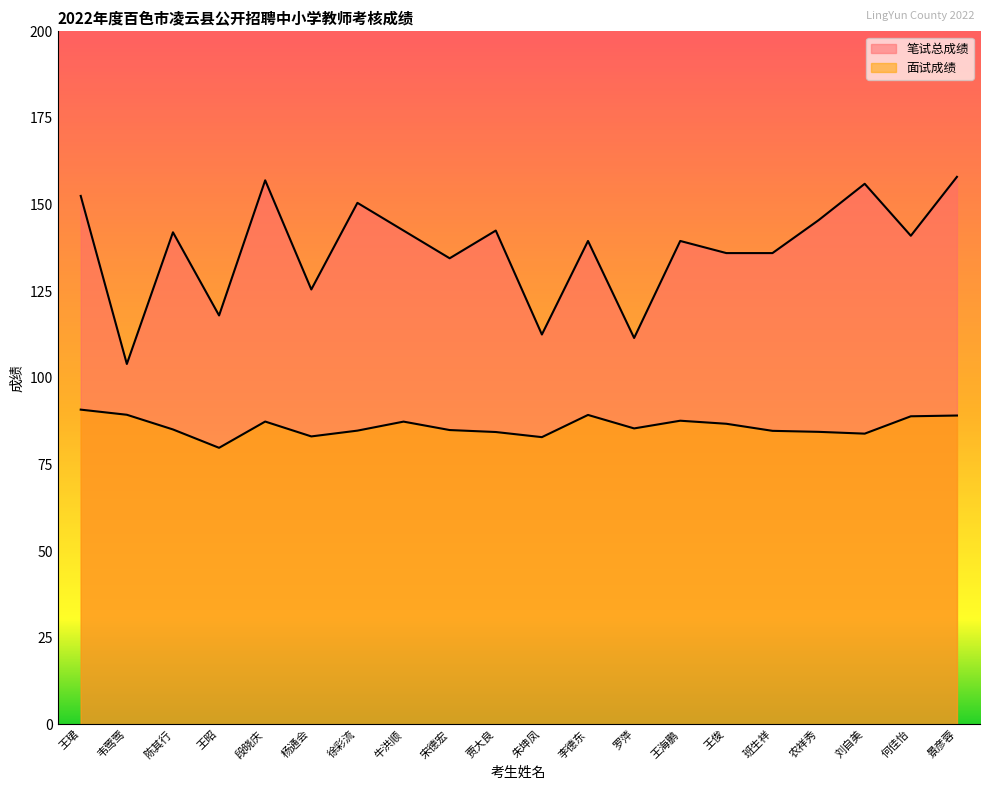

The 面试成绩 series shows 34.4 at 王昭. True or false?

False